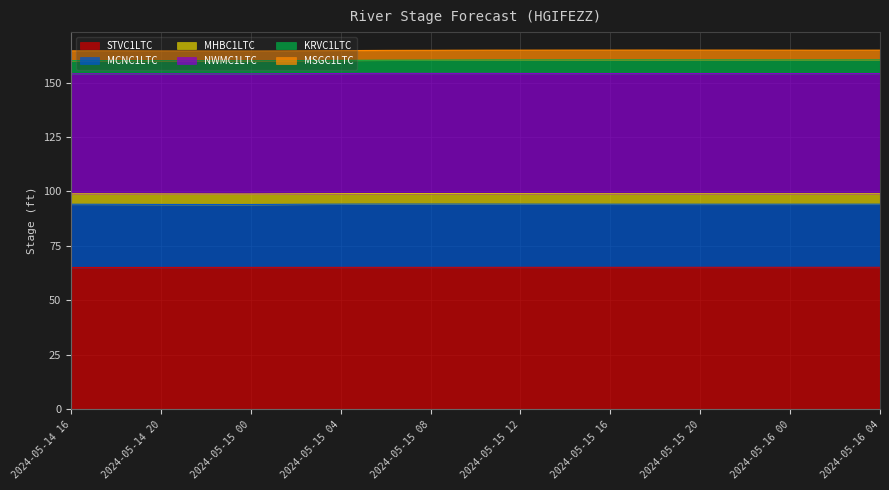

What is the total value across all series at 2024-05-16 02:00?

164.9